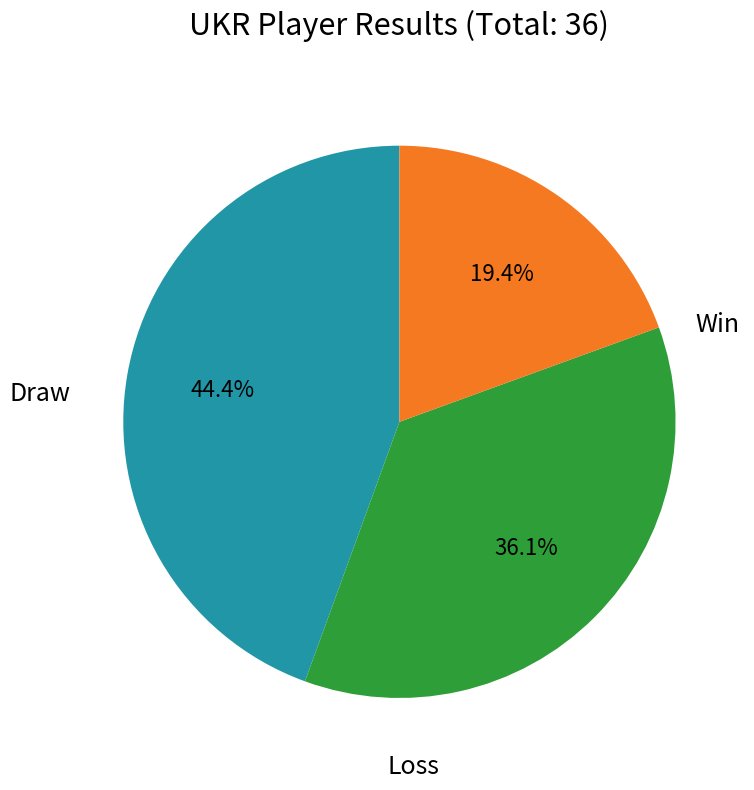

Does any single category account for the majority?

No